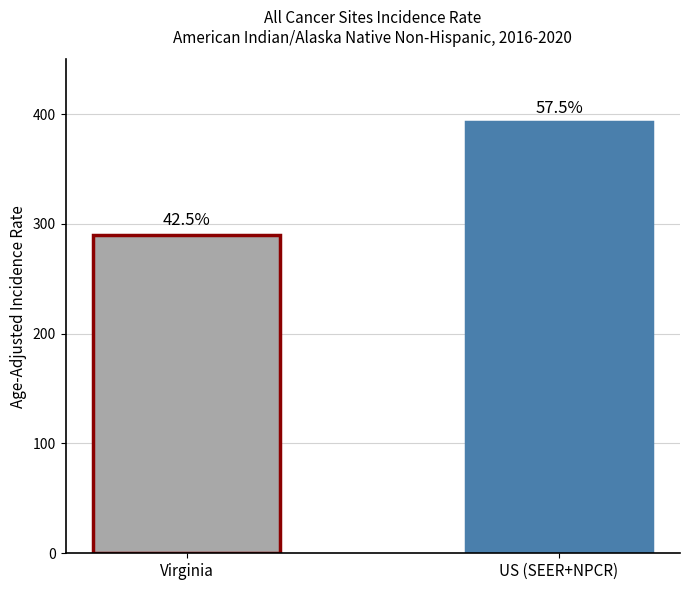

How many bars are there in total?

2